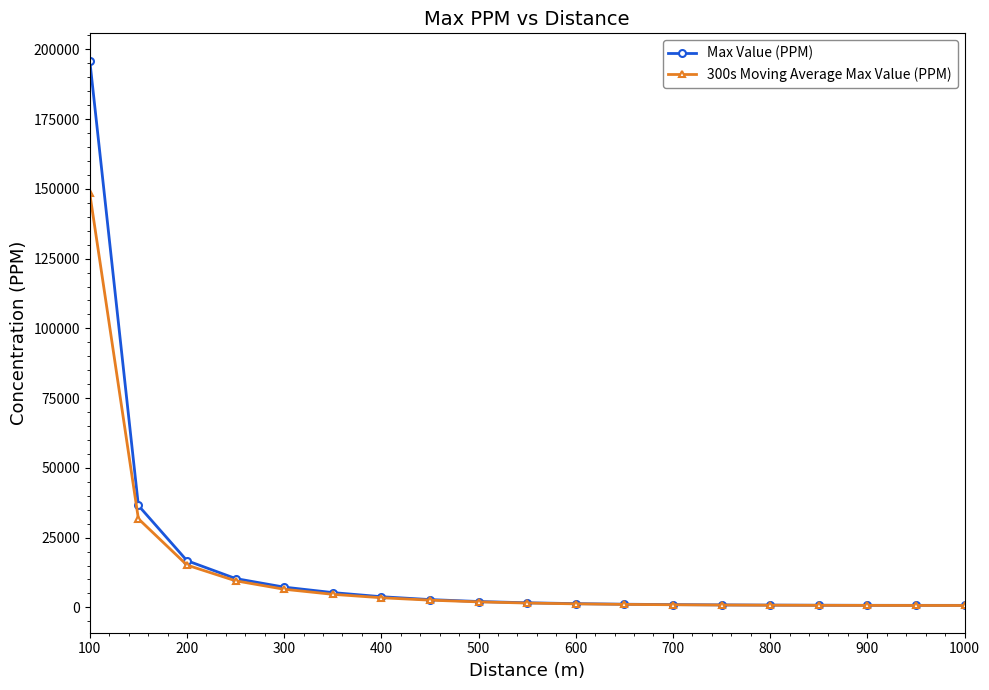

Which series has the largest range (max minus min)?

Max Value (PPM)